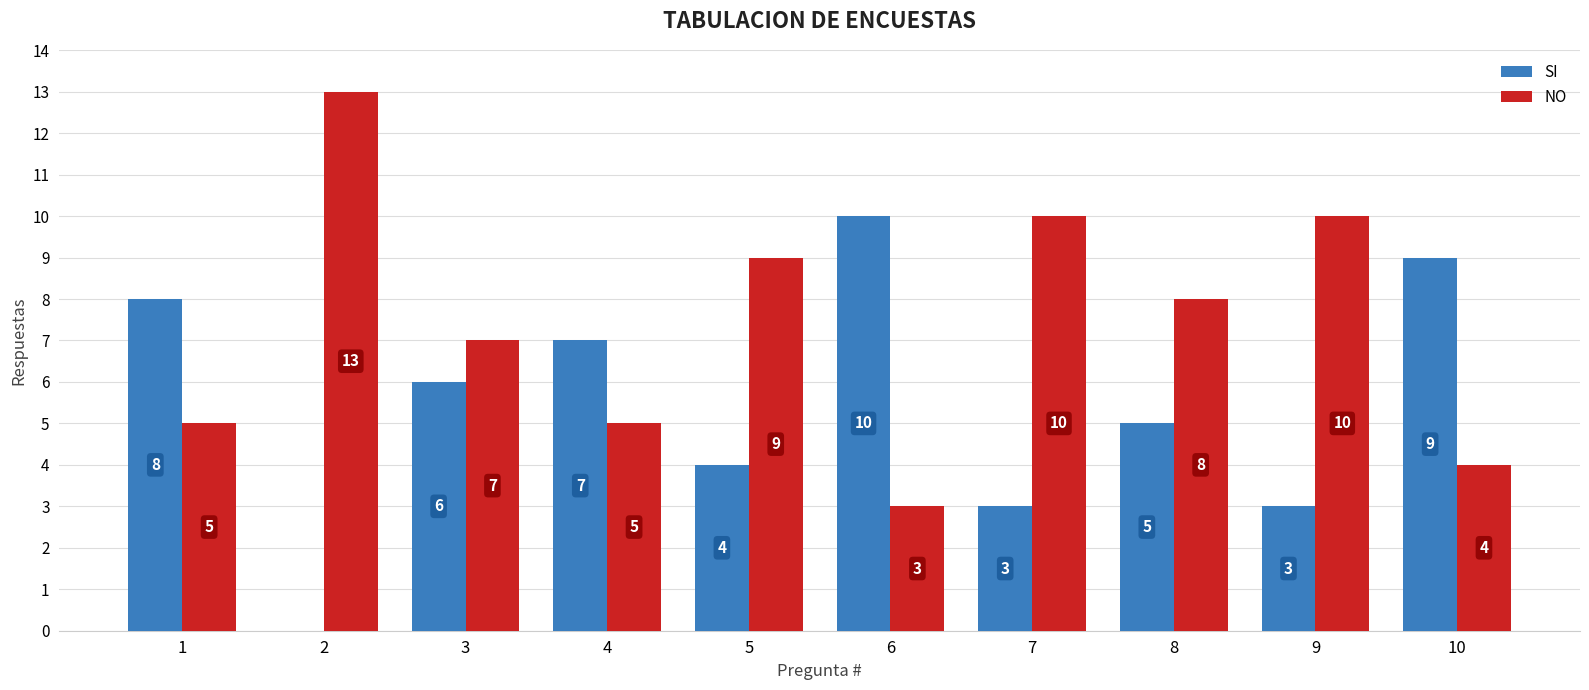

What is the highest value of the NO series?

13